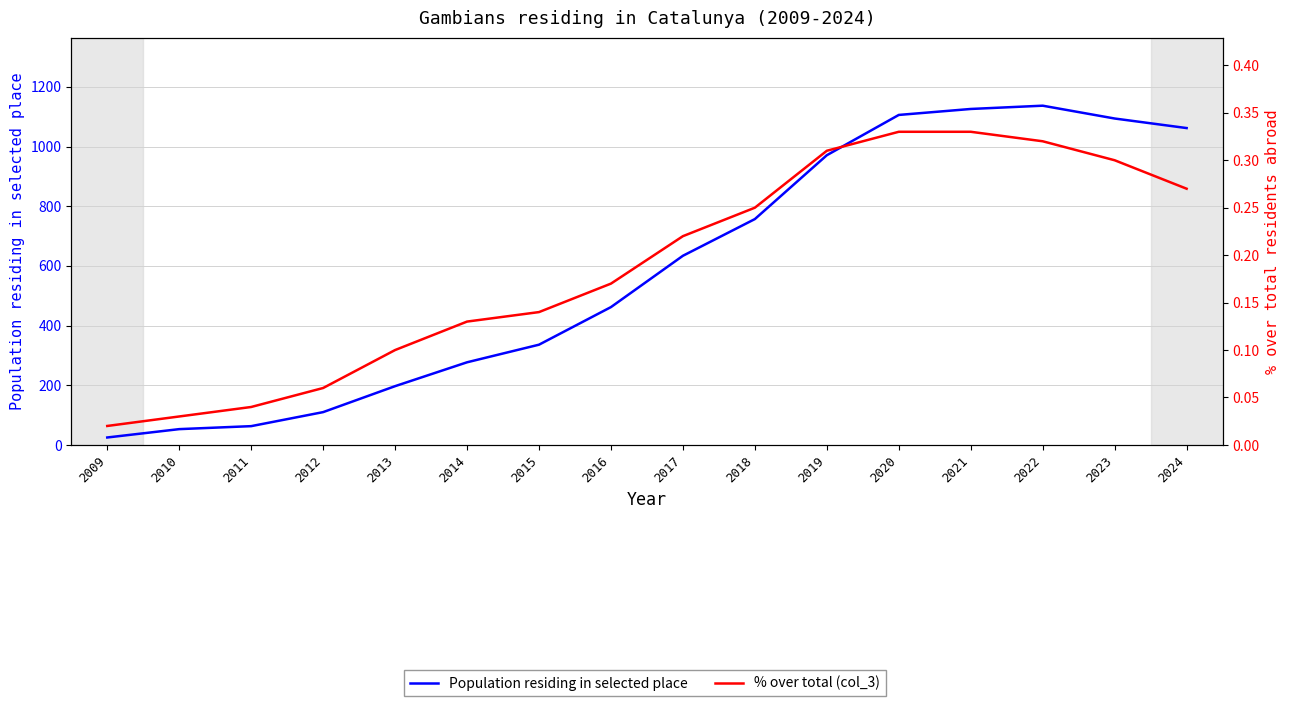

Which has a higher value, 2016 or 2018?

2018